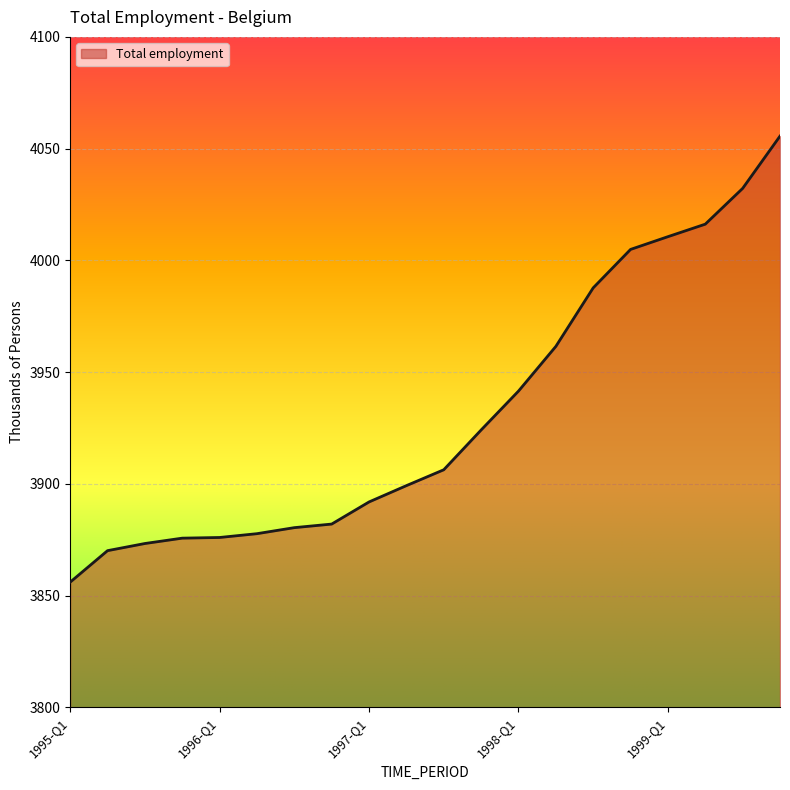

What is the difference between the maximum and minimum values?

199.6